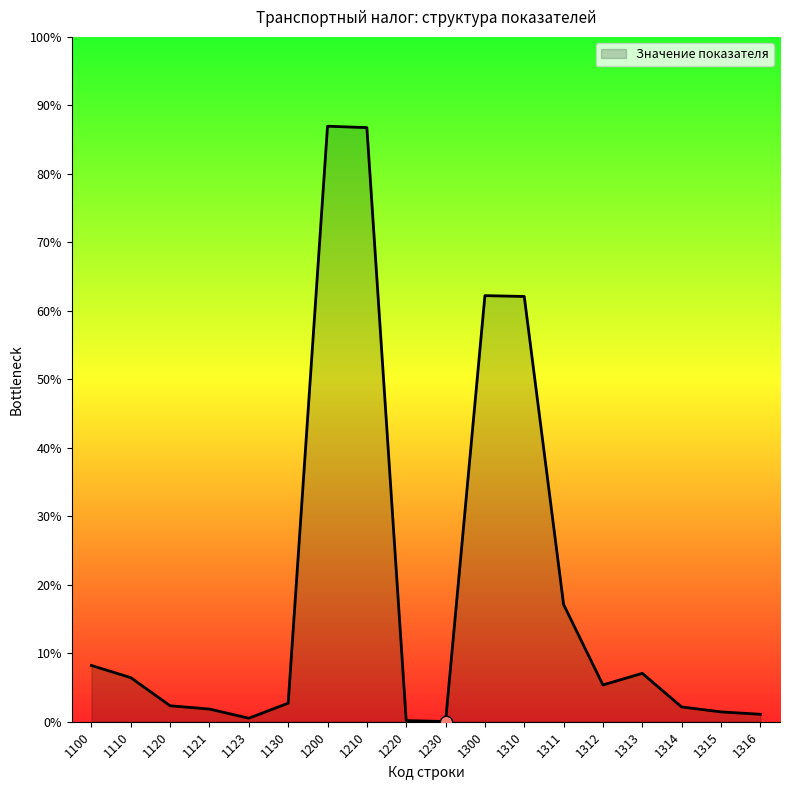

Between 1313 and 1130, which is larger?

1313